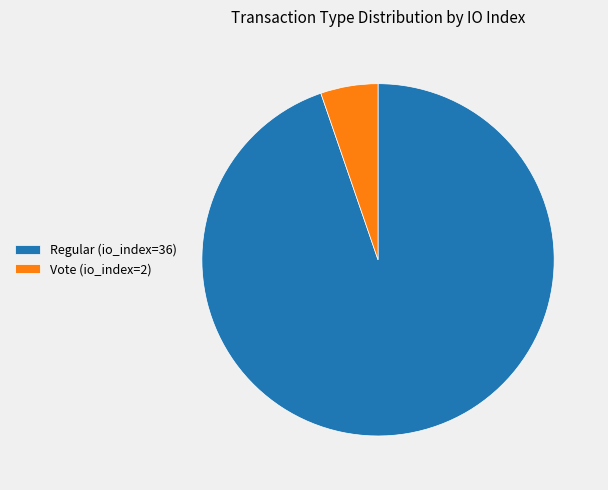

What is the largest slice in the pie chart?

Regular (io_index=36)